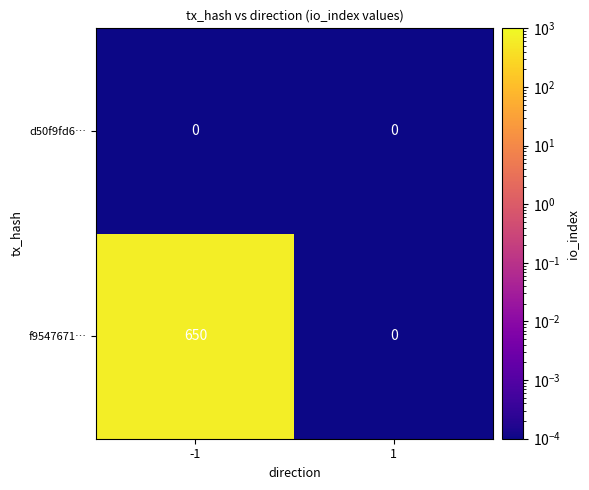

What is the maximum value shown in the chart?

650